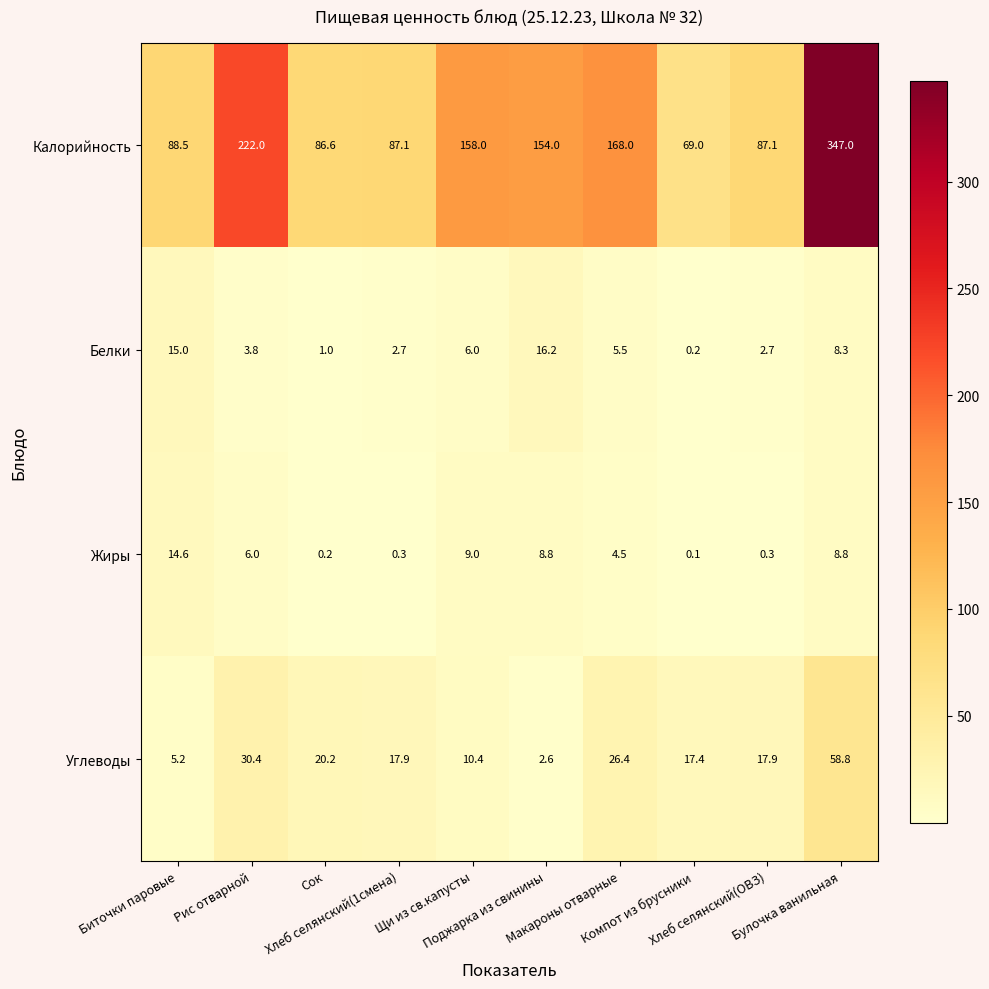

At how many categories does at least one series exceed 89?

5